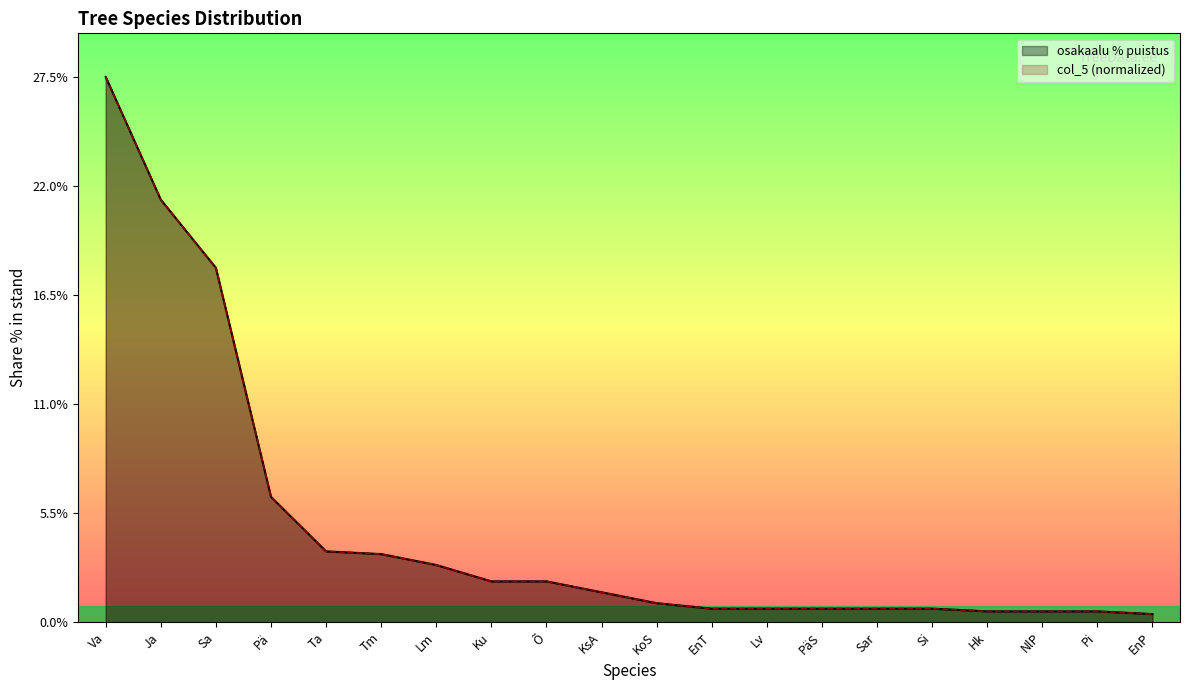

Count the number of categories in the chart.

20